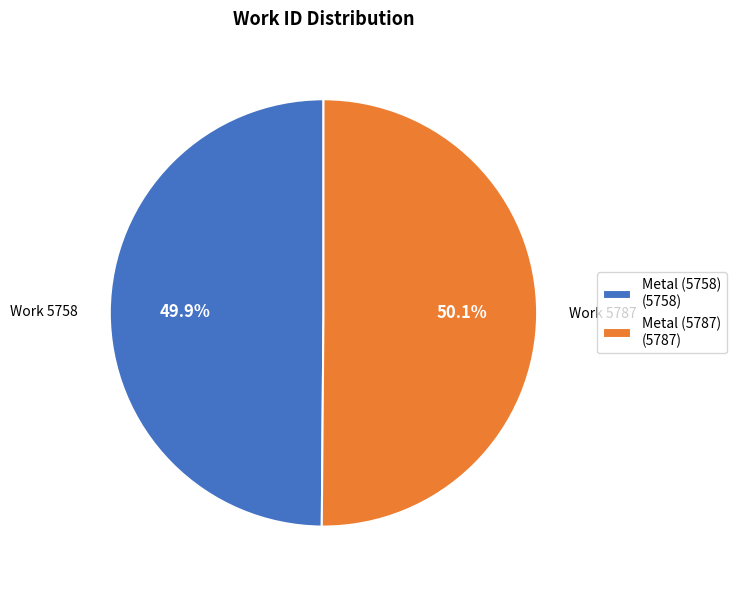

What is the total percentage of Metal (5758) (5758) and Metal (5787) (5787)?

100.0%